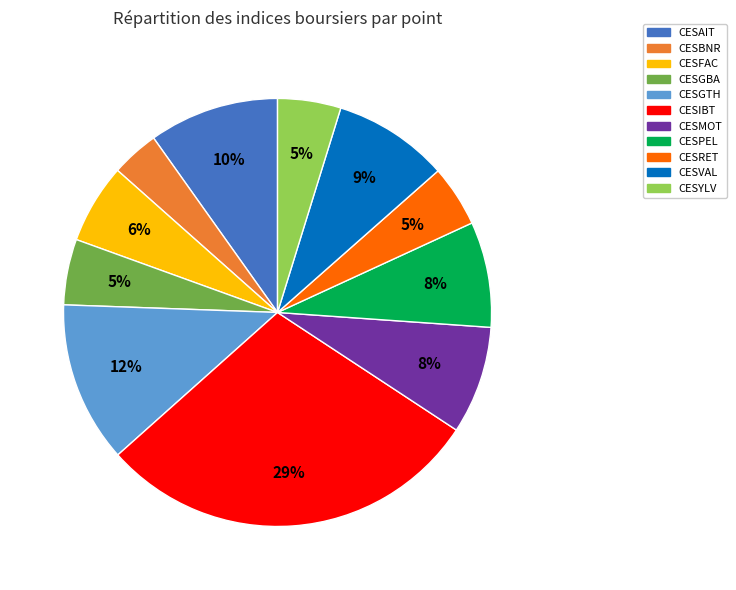

True or false: CESPEL accounts for 8% of the total.

True